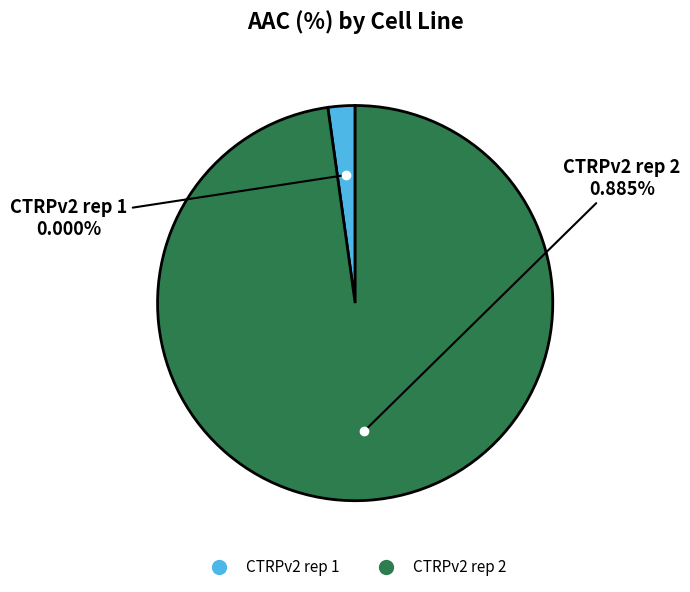

What is the change in value from CTRPv2 rep 1 to CTRPv2 rep 2?

+0.9